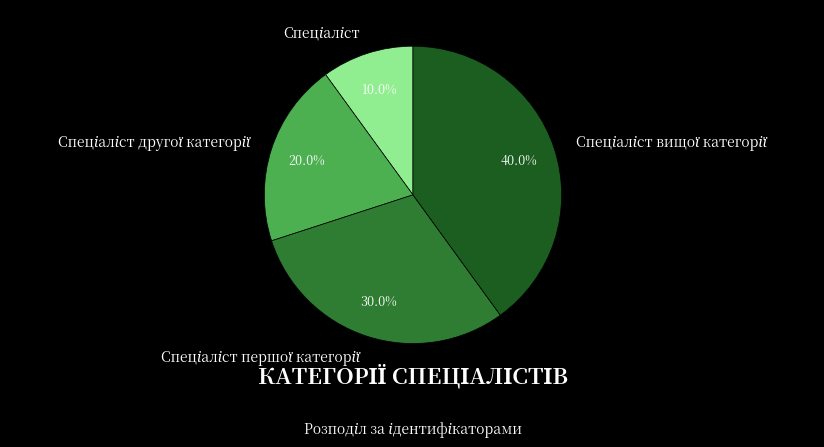

How many segments does this pie chart have?

4